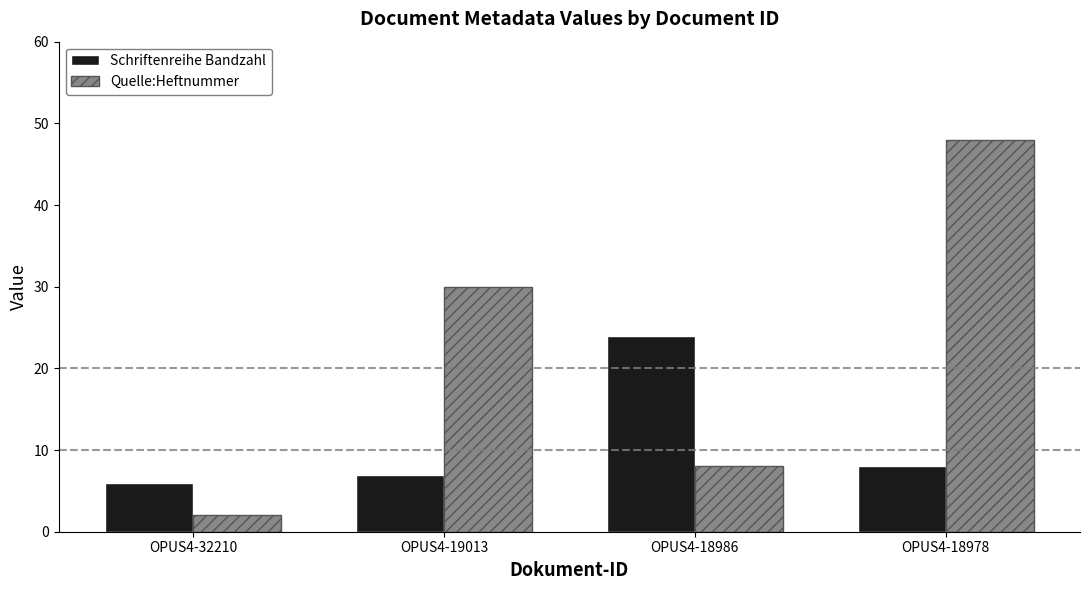

How many groups of bars are there?

4